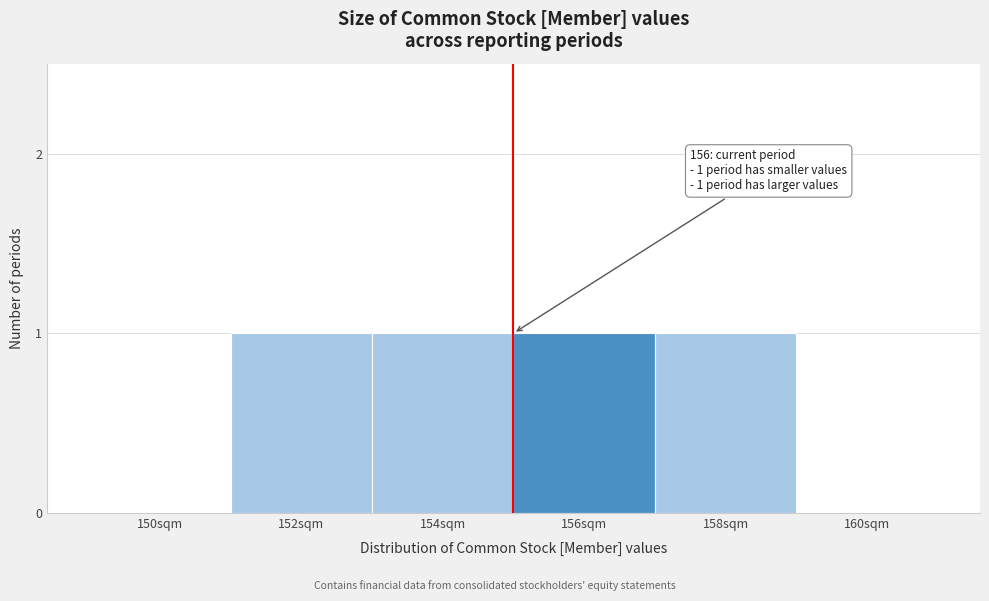

Reading left to right, extract all data points from this chart.

150sqm=0	152sqm=1	154sqm=1	156sqm=1	158sqm=1	160sqm=0